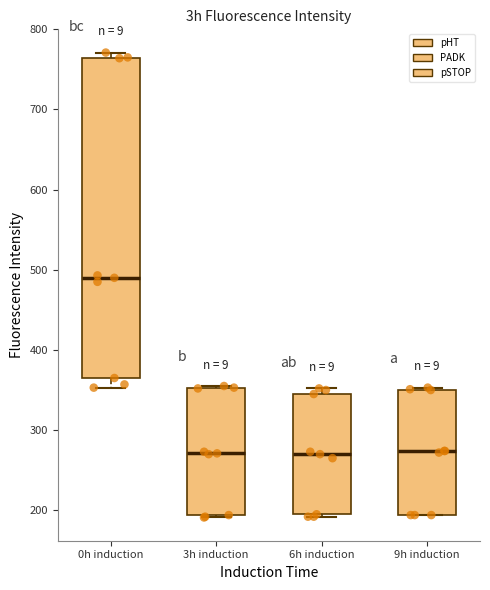

Where does the lower whisker of the box for 0h induction end on the y-axis? The values are not printed on the chart, so give them approximately, as read against the axis.

350